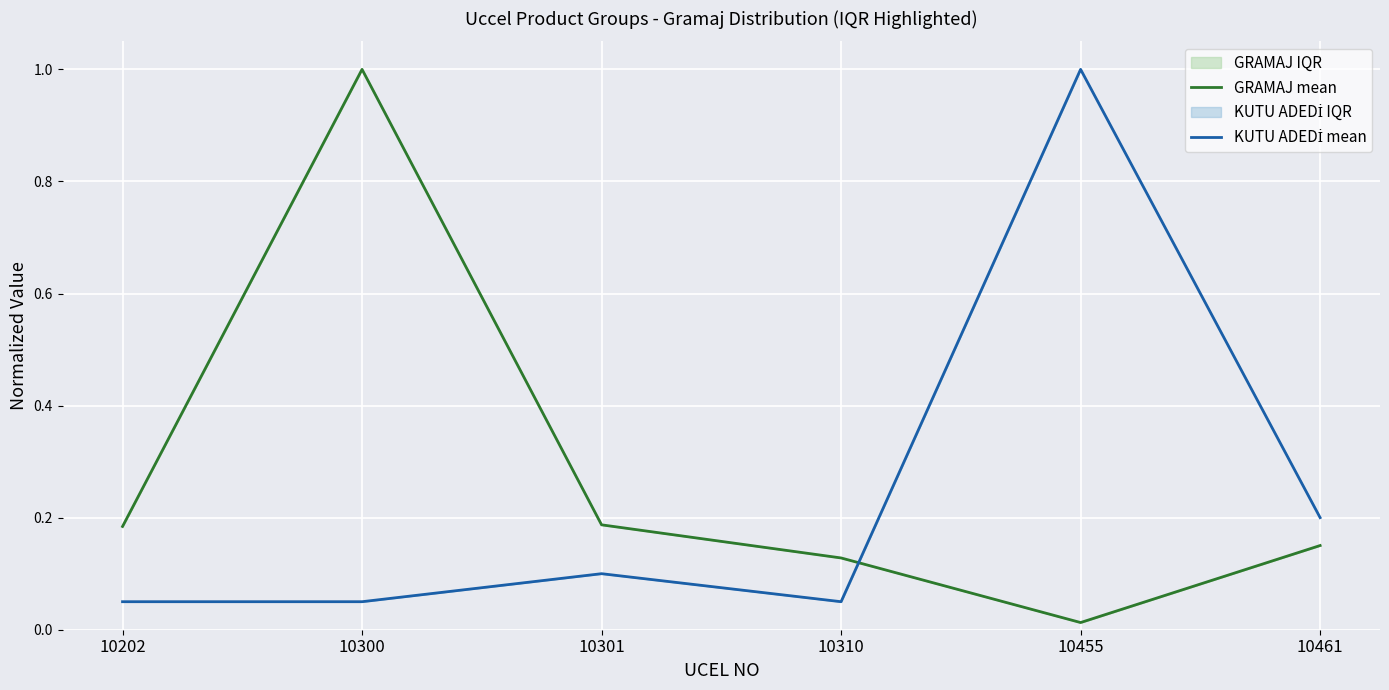

Which series ends up on top after the final intersection of KUTU ADEDİ mean and GRAMAJ mean?

KUTU ADEDİ mean